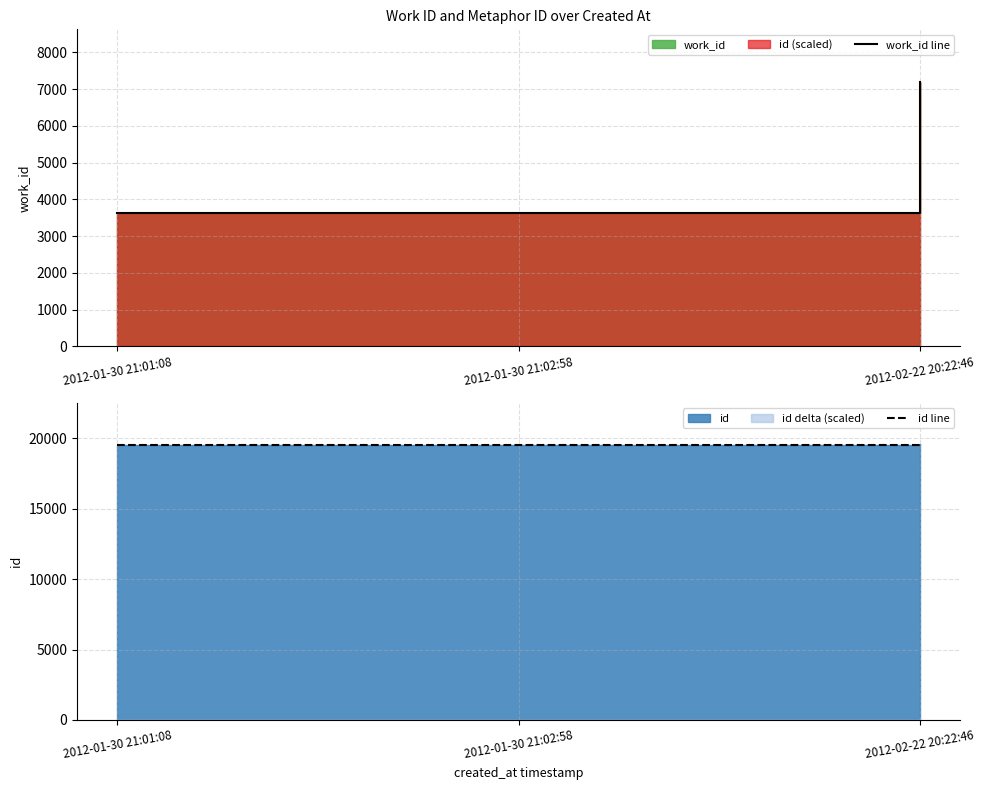

What is the highest value of the work_id line series?

7190